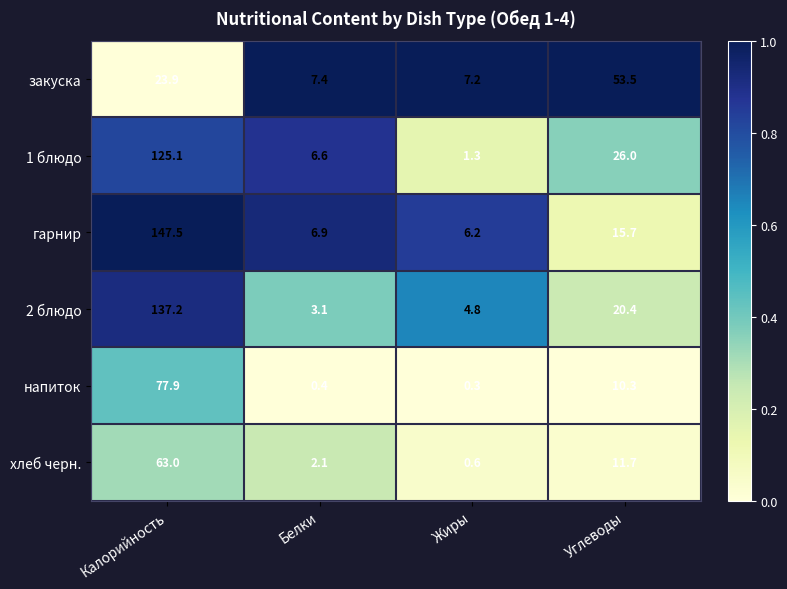

The value of 2 блюдо at Калорийность is 193.5. True or false?

False